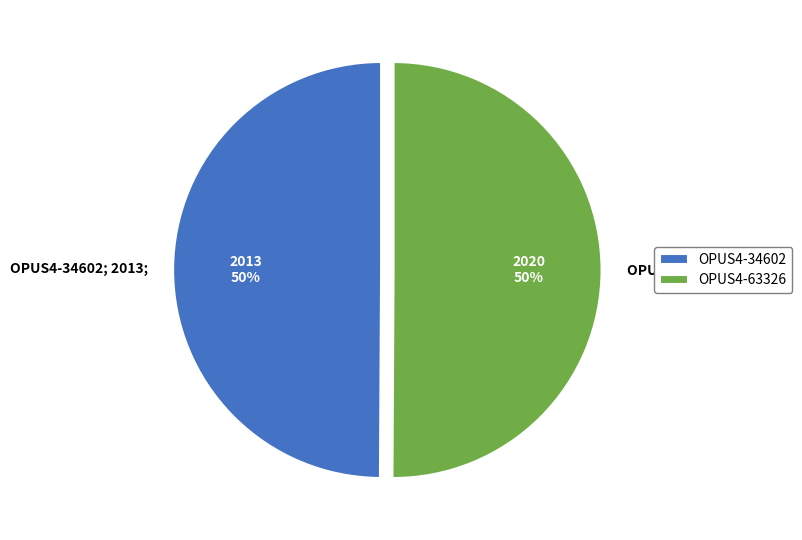

Count the number of slices in the pie.

2